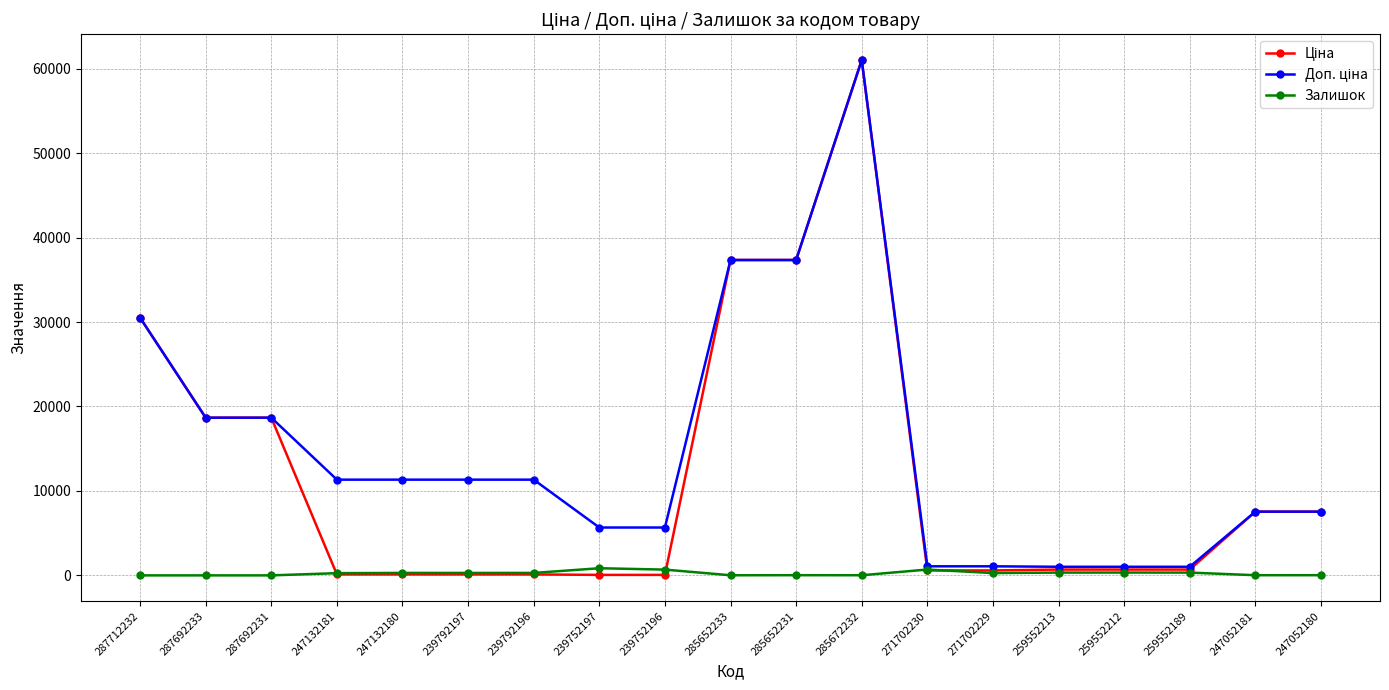

How many distinct data groups are displayed?

3